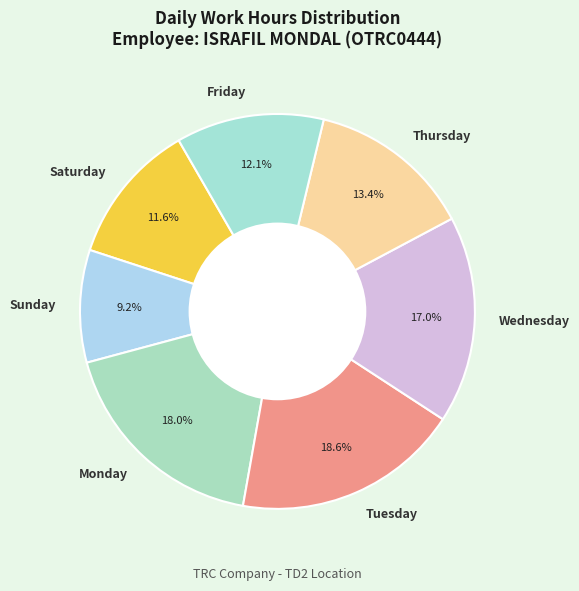

Is there any slice that represents more than half of the pie?

No